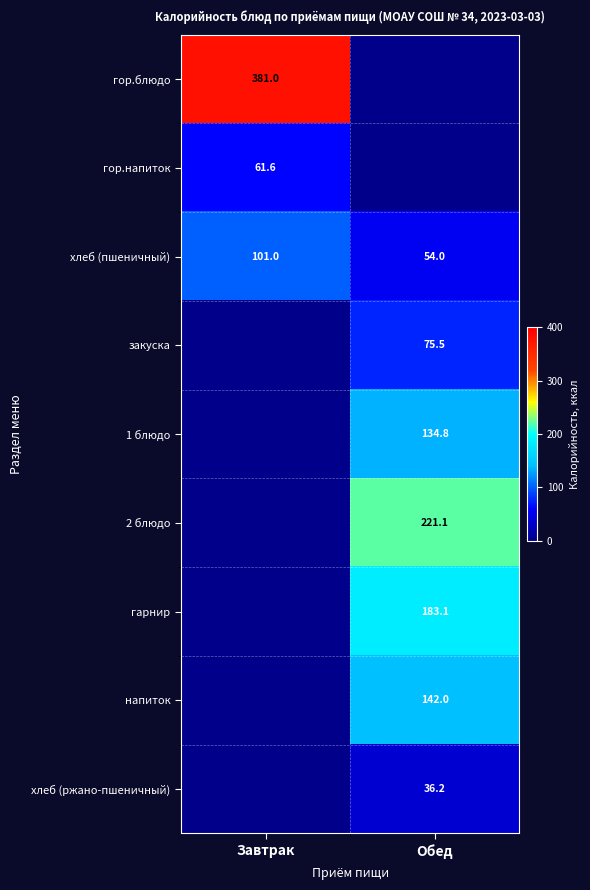

What is the average value of the хлеб (пшеничный) series?

77.5